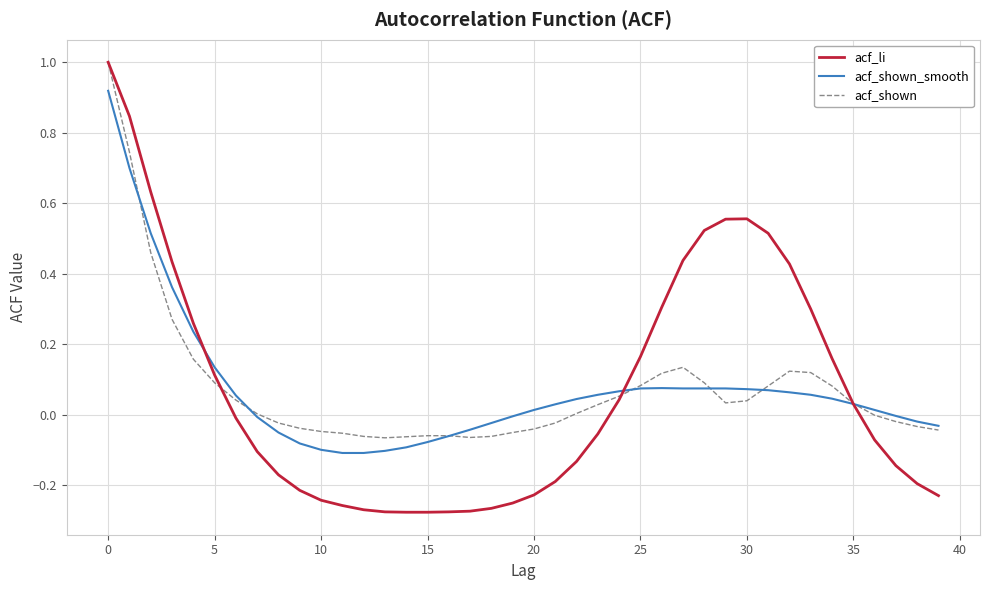

What is the highest value of the acf_shown series?

1.0